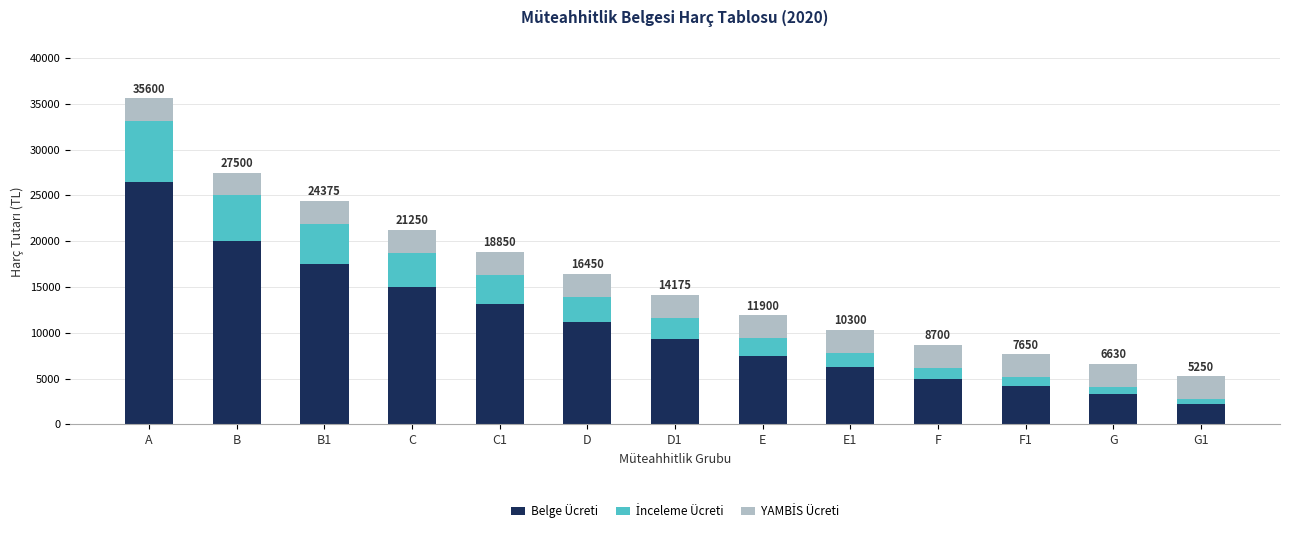

Does the chart contain any negative values?

No